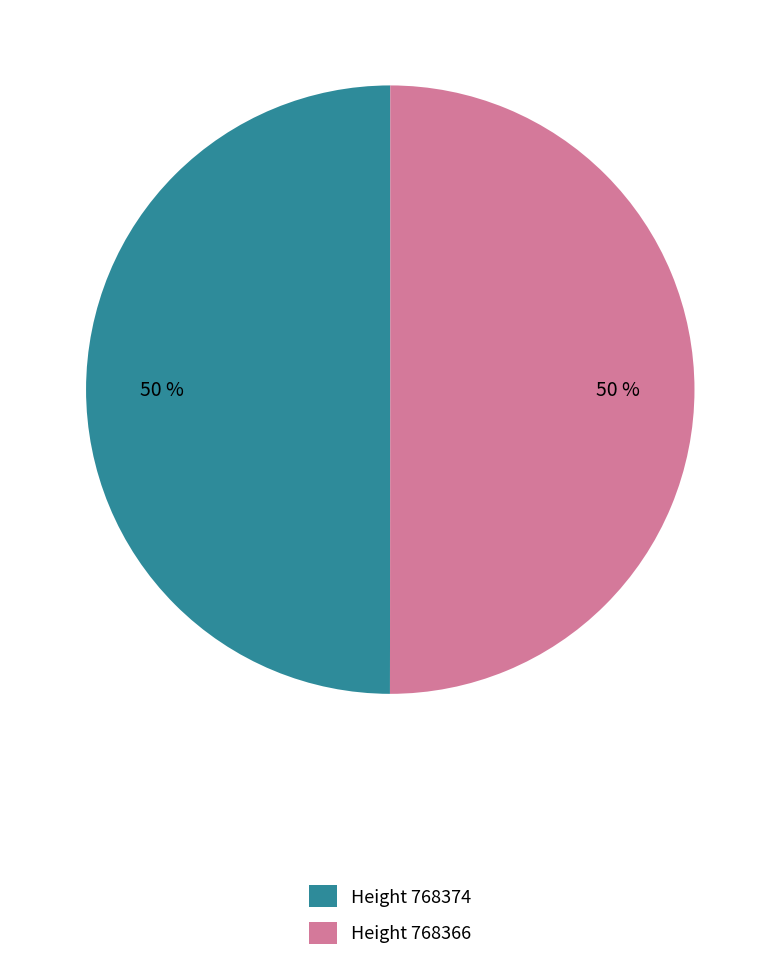

The Height 768366 slice represents 43% of the pie. True or false?

False